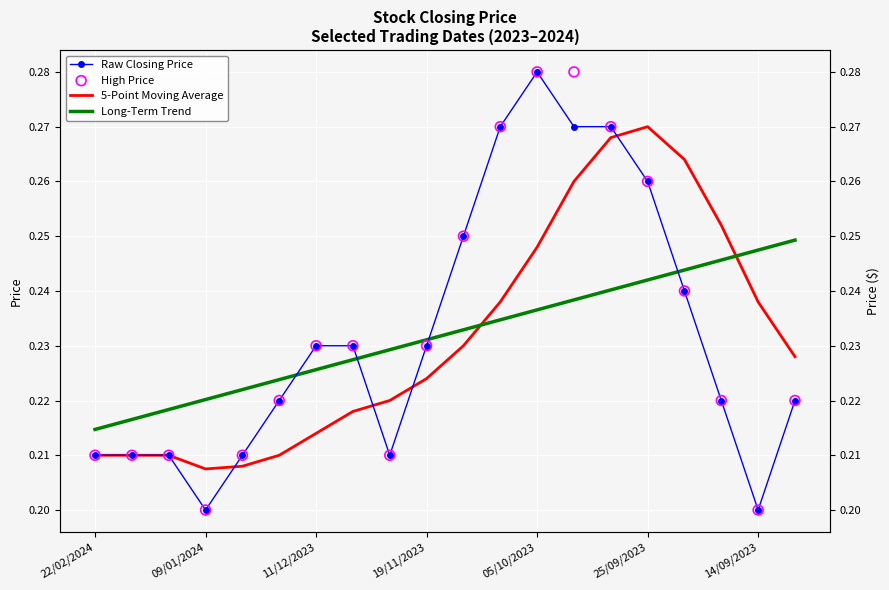

Which series has the largest total across all categories?

High Price